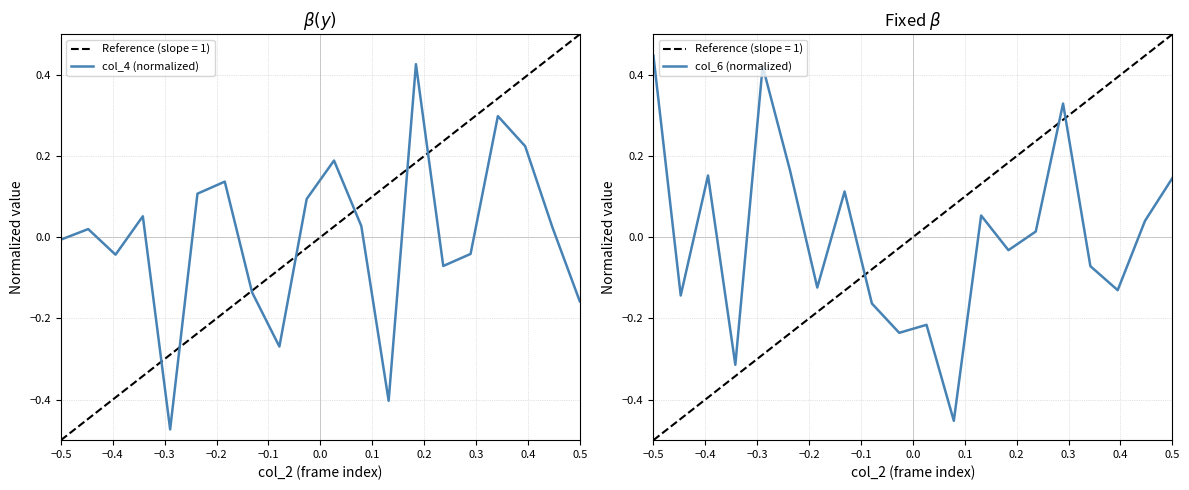

How many negative values does the col_6 (normalized) series have?

10